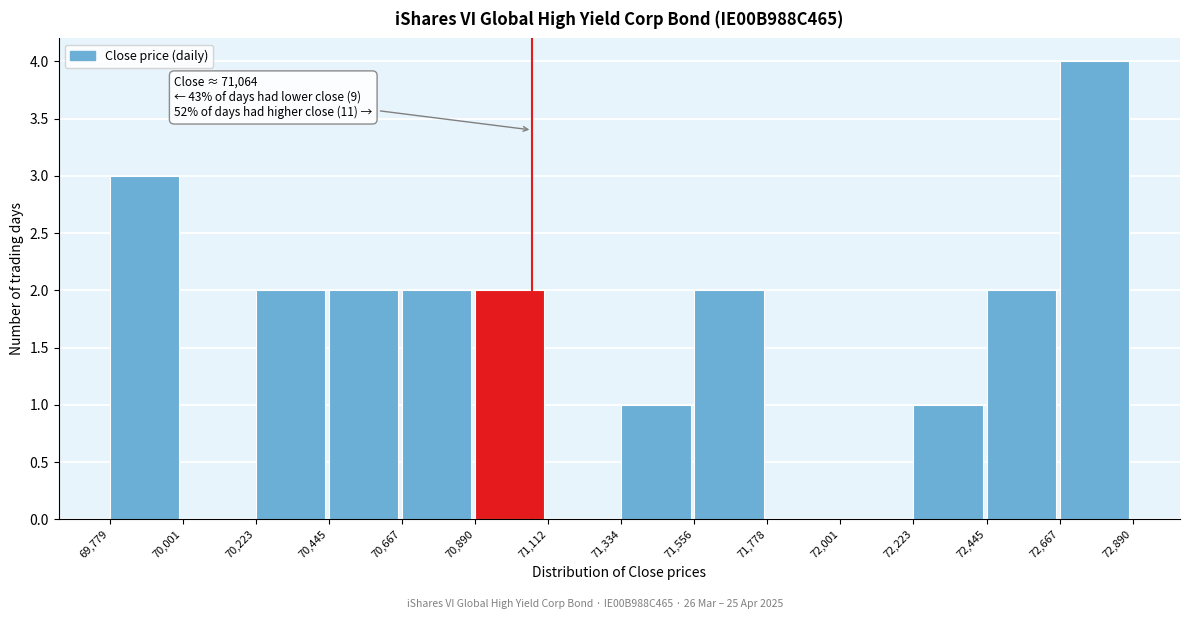

Over which range of the x-axis is the bar tallest?

72,667 to 72,890